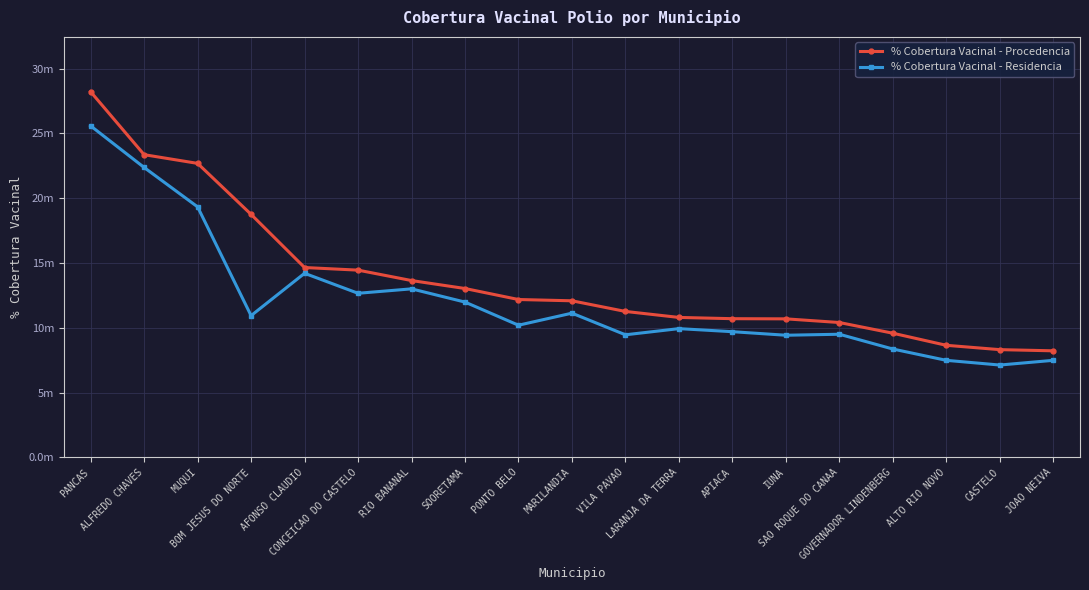

At which category does % Cobertura Vacinal - Residencia reach its first local valley?

BOM JESUS DO NORTE